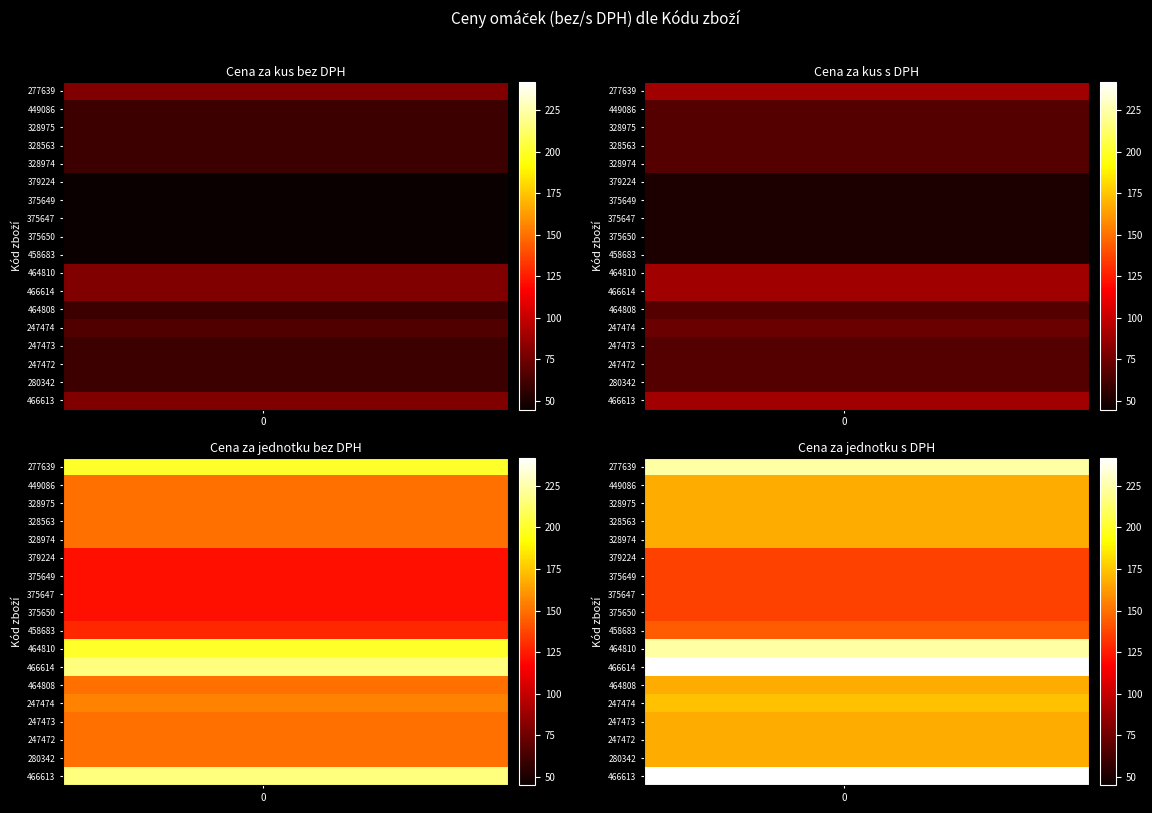

Which has a higher value, 1 or 9?

1